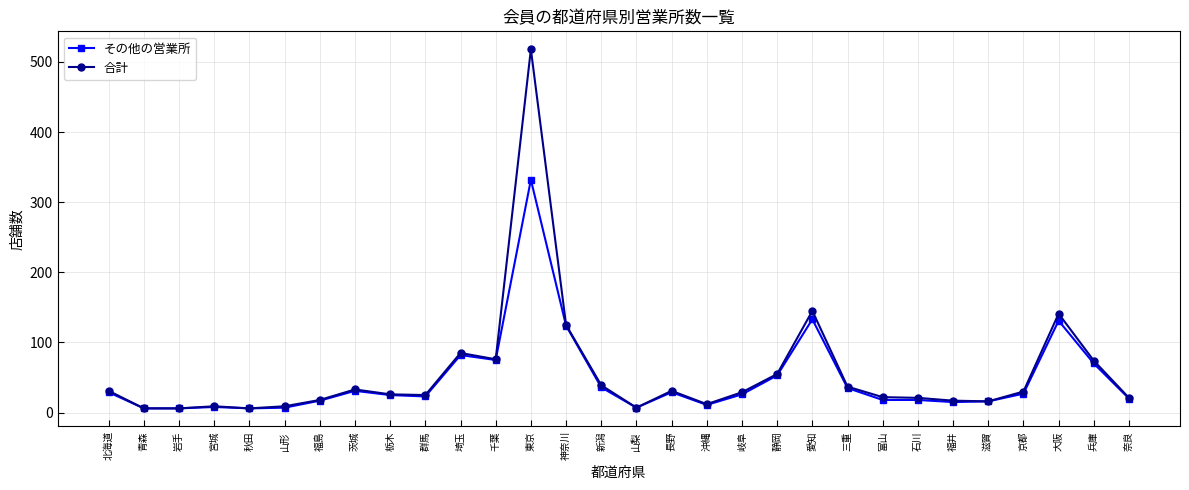

The value of その他の営業所 at 栃木 is 42. True or false?

False